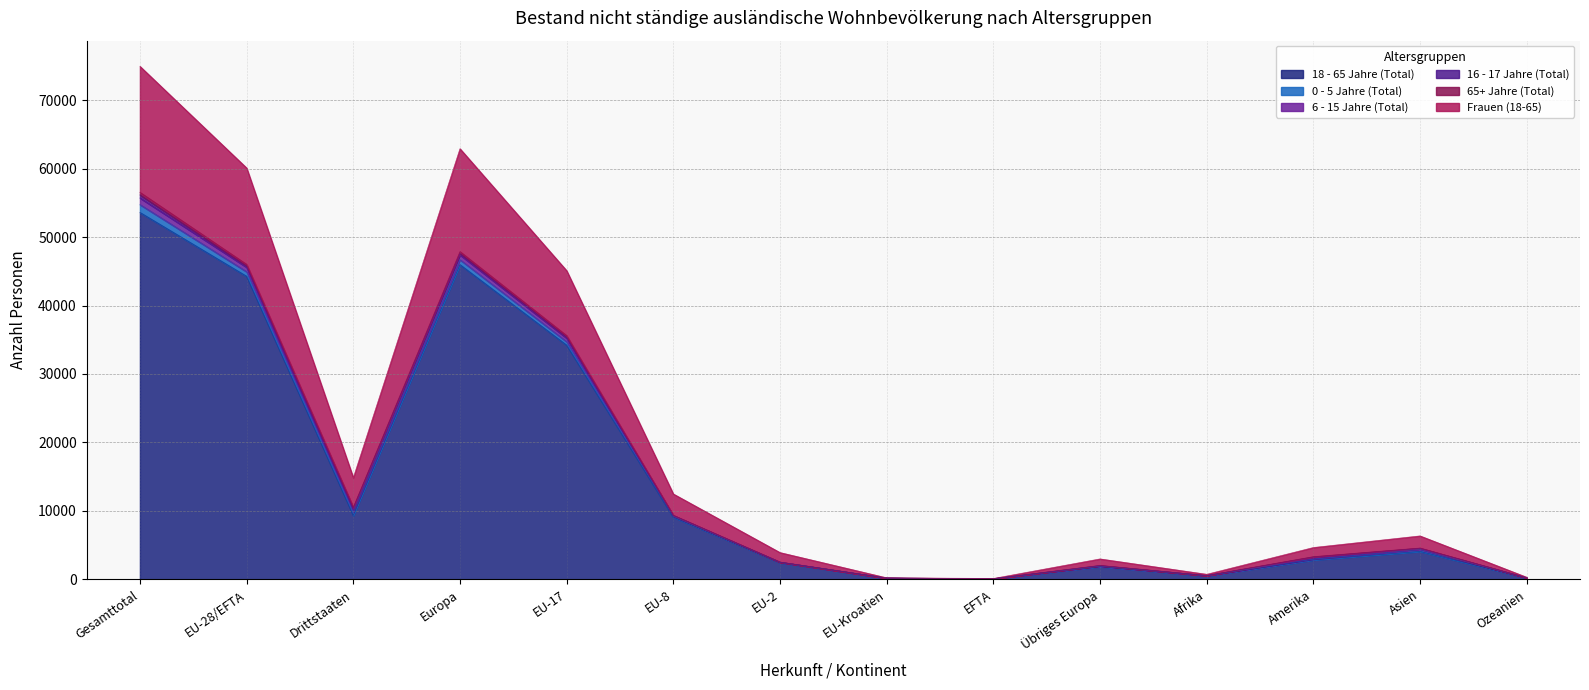

At which category is the sum across all series the highest?

Gesamttotal